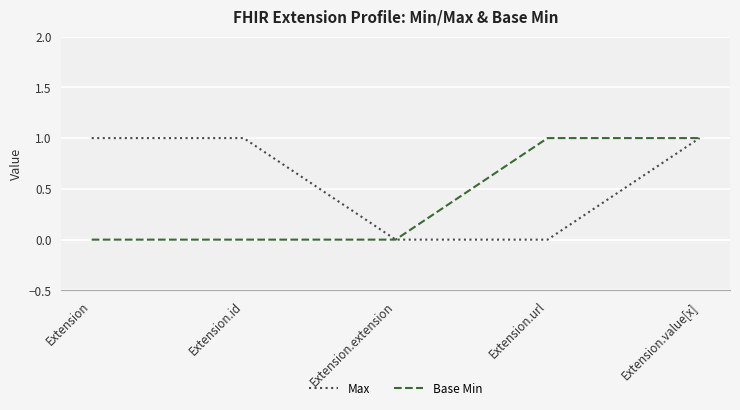

Which series has the largest total across all categories?

Max